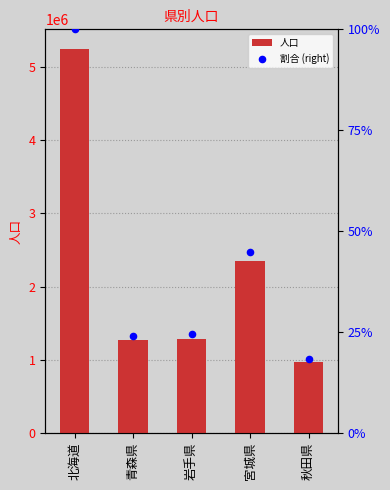

At how many categories does at least one series exceed 2923341?

1